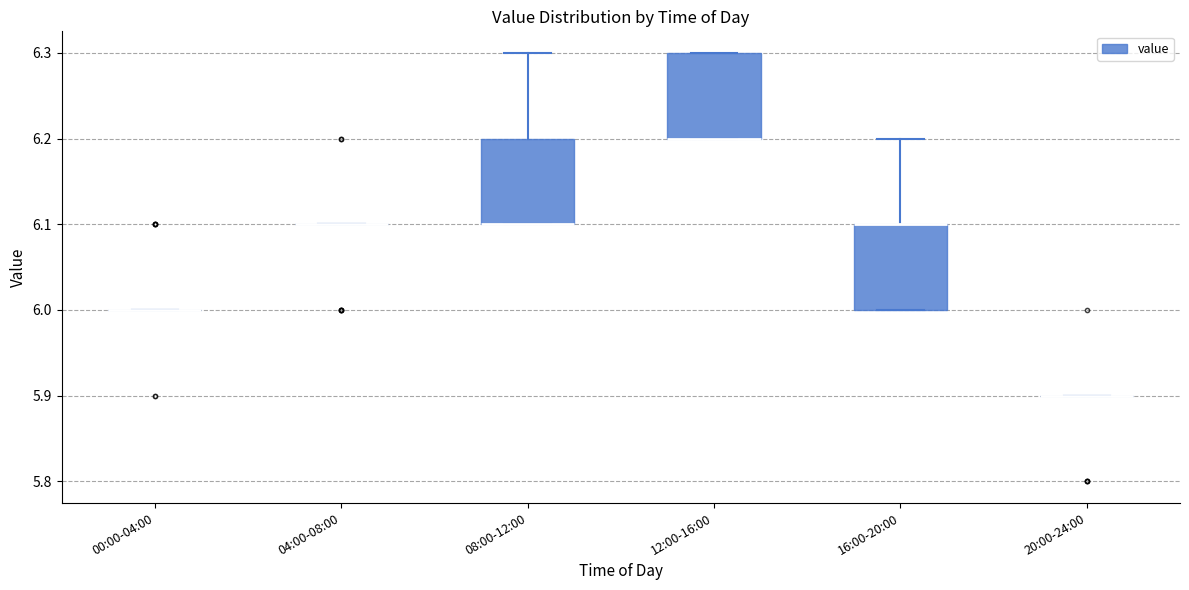

Where is the lower edge of the box for 12:00-16:00 on the y-axis? The values are not printed on the chart, so give them approximately, as read against the axis.

6.2